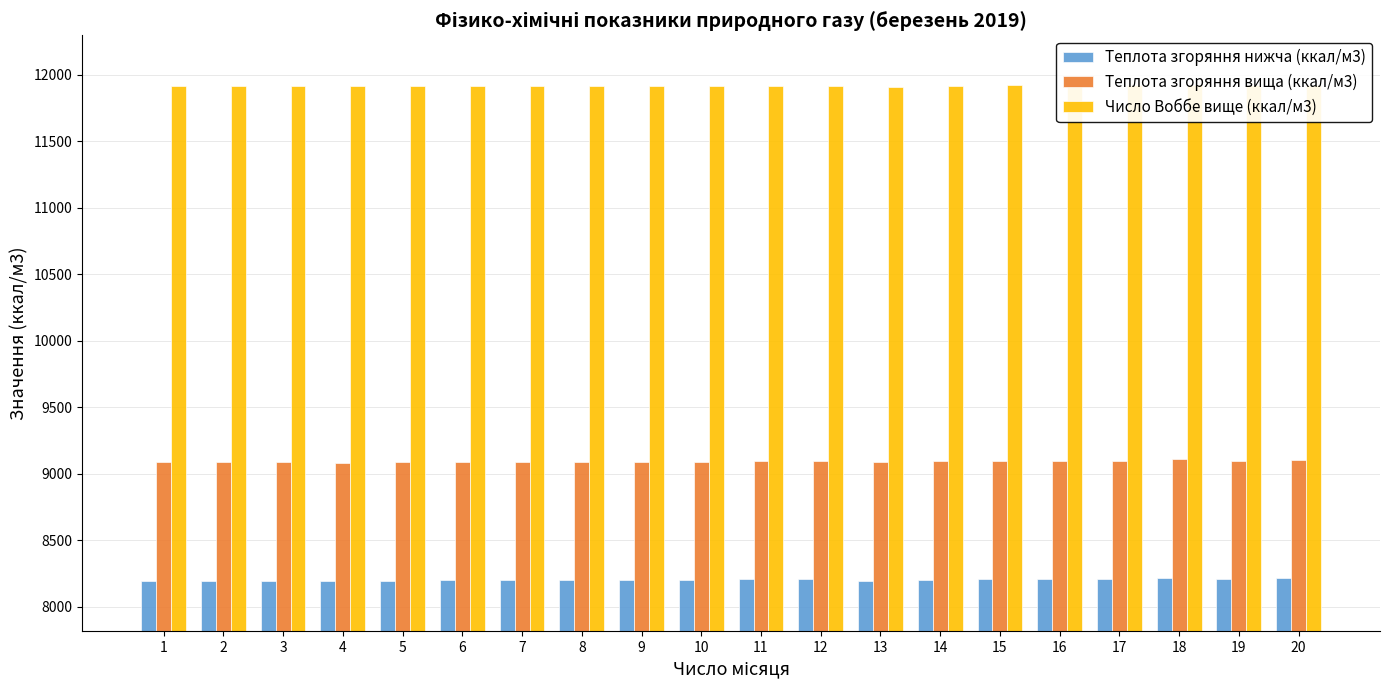

What is the highest value of the Теплота згоряння нижча (ккал/м3) series?

8219.0